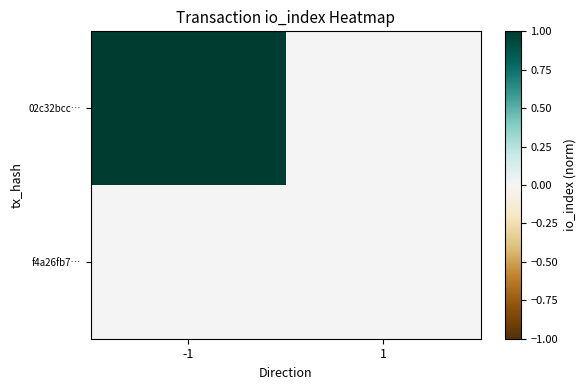

Reading left to right, list all the values displayed in this chart.

02c32bcc…: -1=1.0	1=0.0
f4a26fb7…: -1=0.0	1=0.0